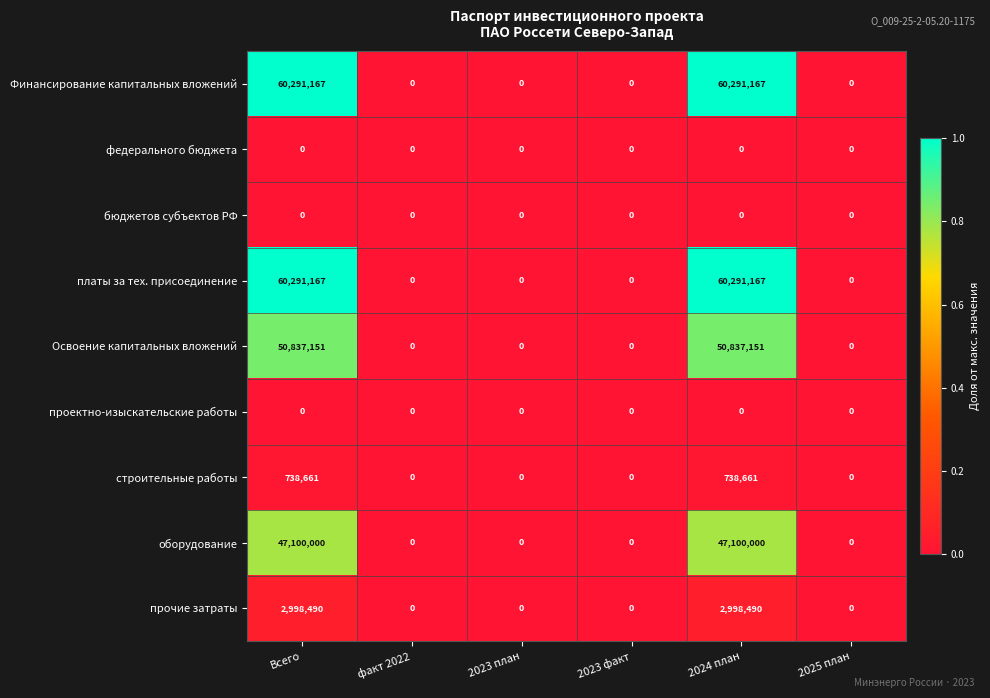

Is the value of строительные работы at Всего greater than the value of оборудование at факт 2022?

Yes